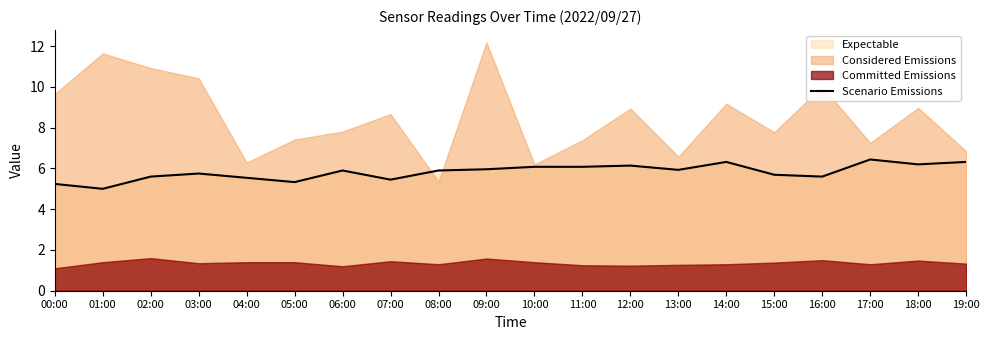

What is the lowest value of the Scenario Emissions series?

5.0